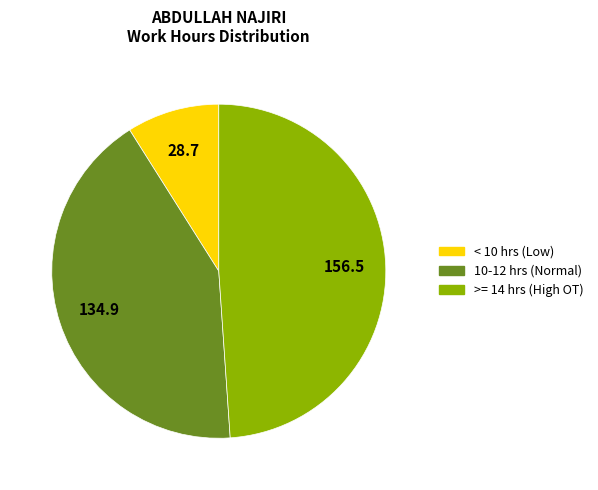

Does any single category account for the majority?

No